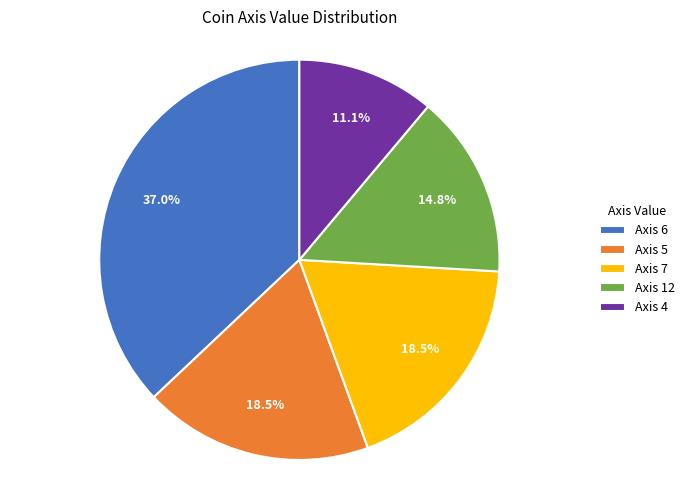

What is the smallest slice in the pie chart?

Axis 4